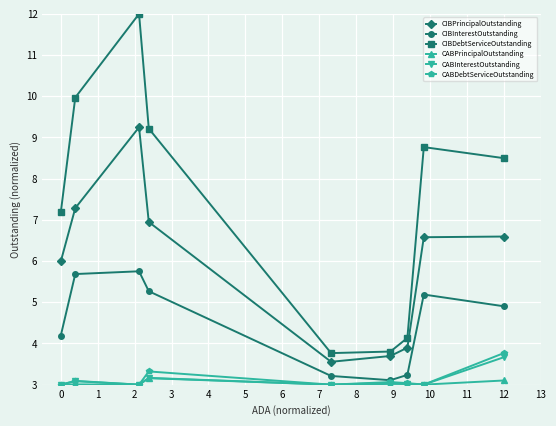

Which series has the widest spread of values?

CIBDebtServiceOutstanding